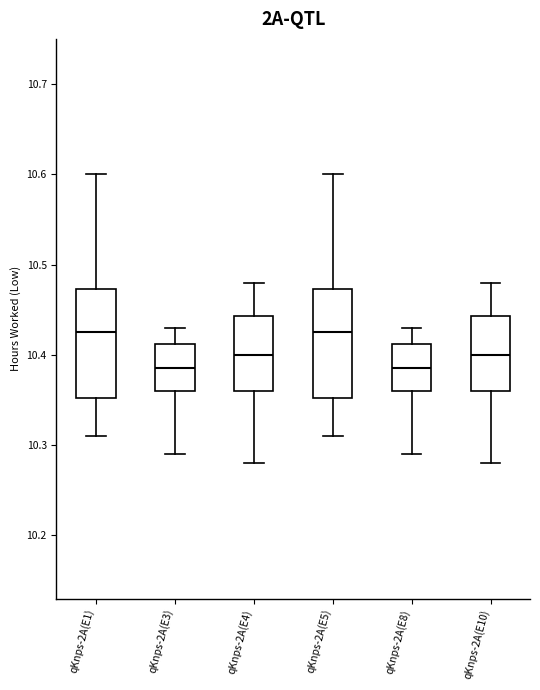

Reading left to right, transcribe this box plot: for each box, give where its median line is, the range the box spans, and where its two whiskers end, as read against the y-axis. The values are not printed on the chart, so give them approximately, as read against the axis.

qKnps-2A(E1): median 10.43, box 10.35 to 10.47, whiskers 10.31 to 10.60
qKnps-2A(E3): median 10.39, box 10.36 to 10.41, whiskers 10.29 to 10.43
qKnps-2A(E4): median 10.40, box 10.36 to 10.44, whiskers 10.28 to 10.48
qKnps-2A(E5): median 10.43, box 10.35 to 10.47, whiskers 10.31 to 10.60
qKnps-2A(E8): median 10.39, box 10.36 to 10.41, whiskers 10.29 to 10.43
qKnps-2A(E10): median 10.40, box 10.36 to 10.44, whiskers 10.28 to 10.48